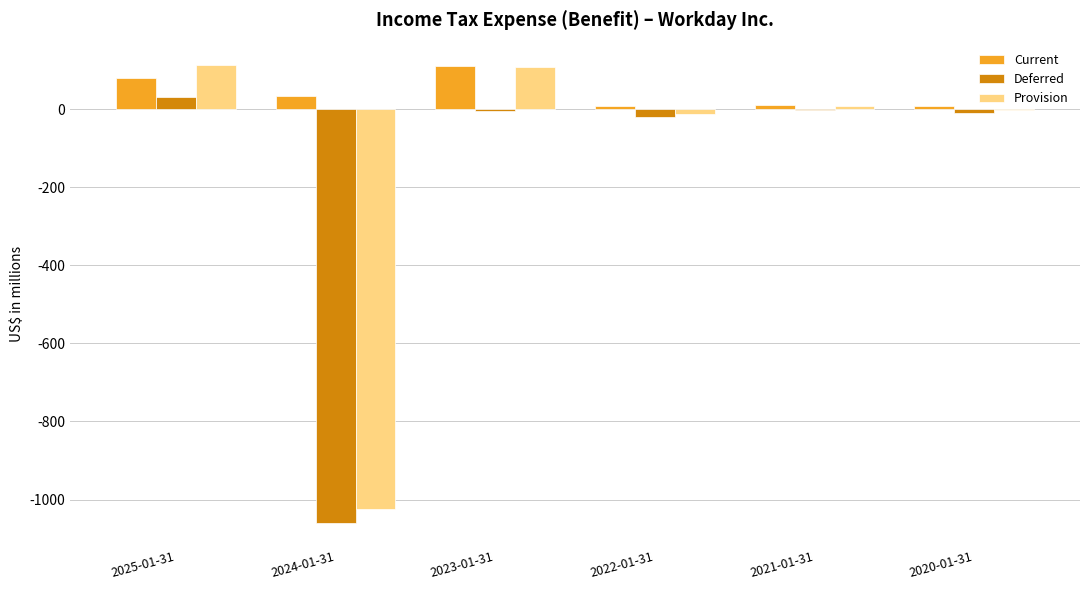

The Provision series shows 112 at 2025-01-31. True or false?

True